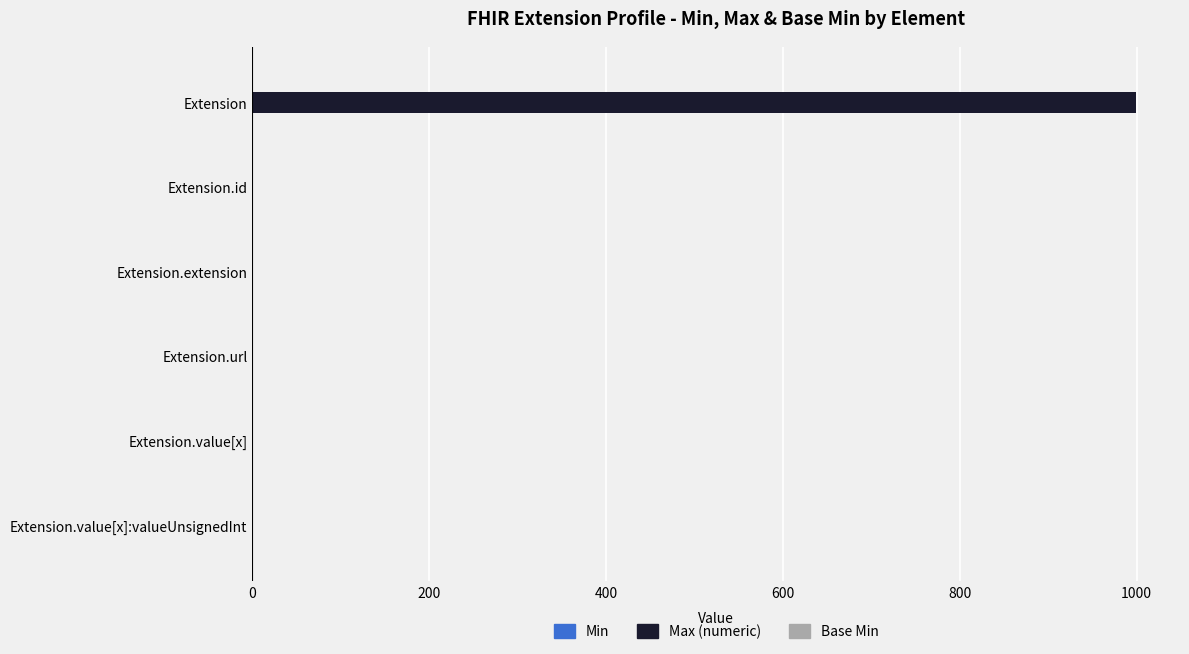

What is the highest value of the Max (numeric) series?

999